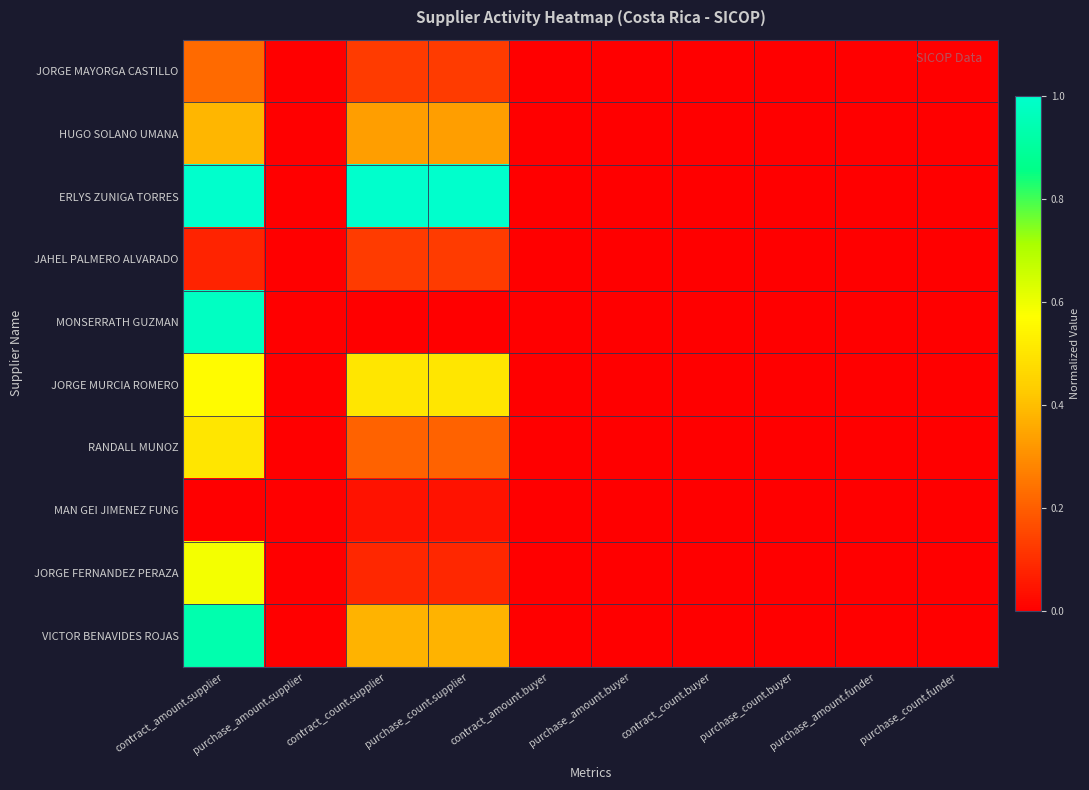

How many distinct data groups are displayed?

10